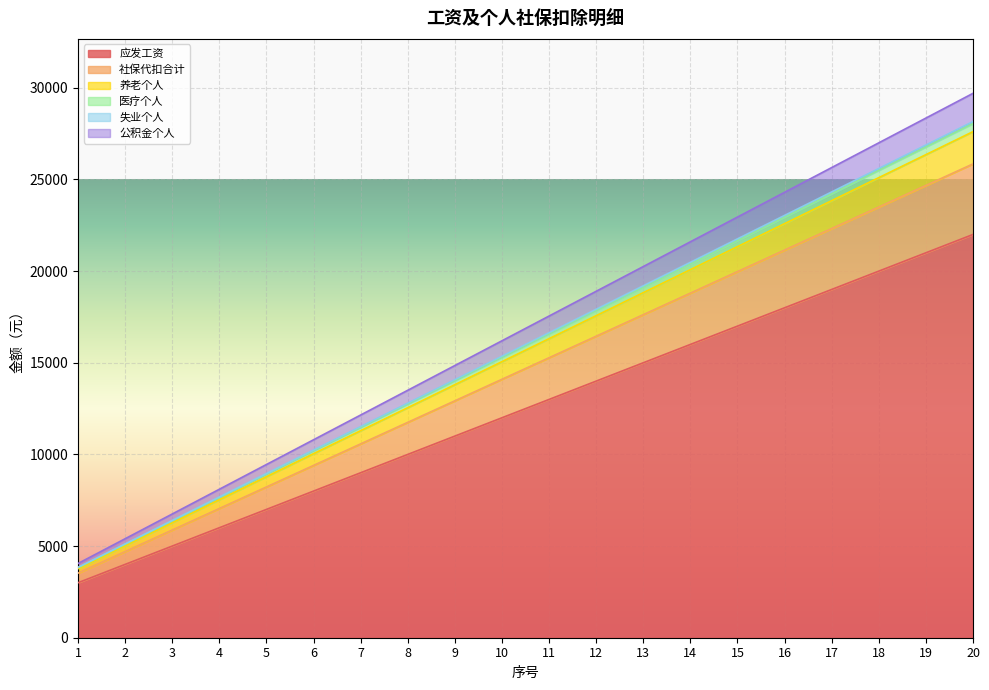

How many values in the 社保代扣合计 series are below 15275?

10